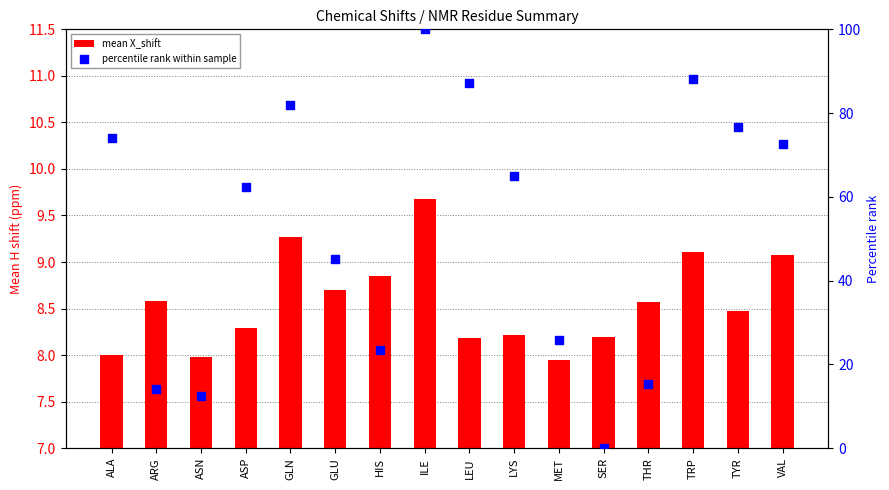

Is the value of percentile rank within sample at GLU greater than the value of mean X_shift at LYS?

Yes